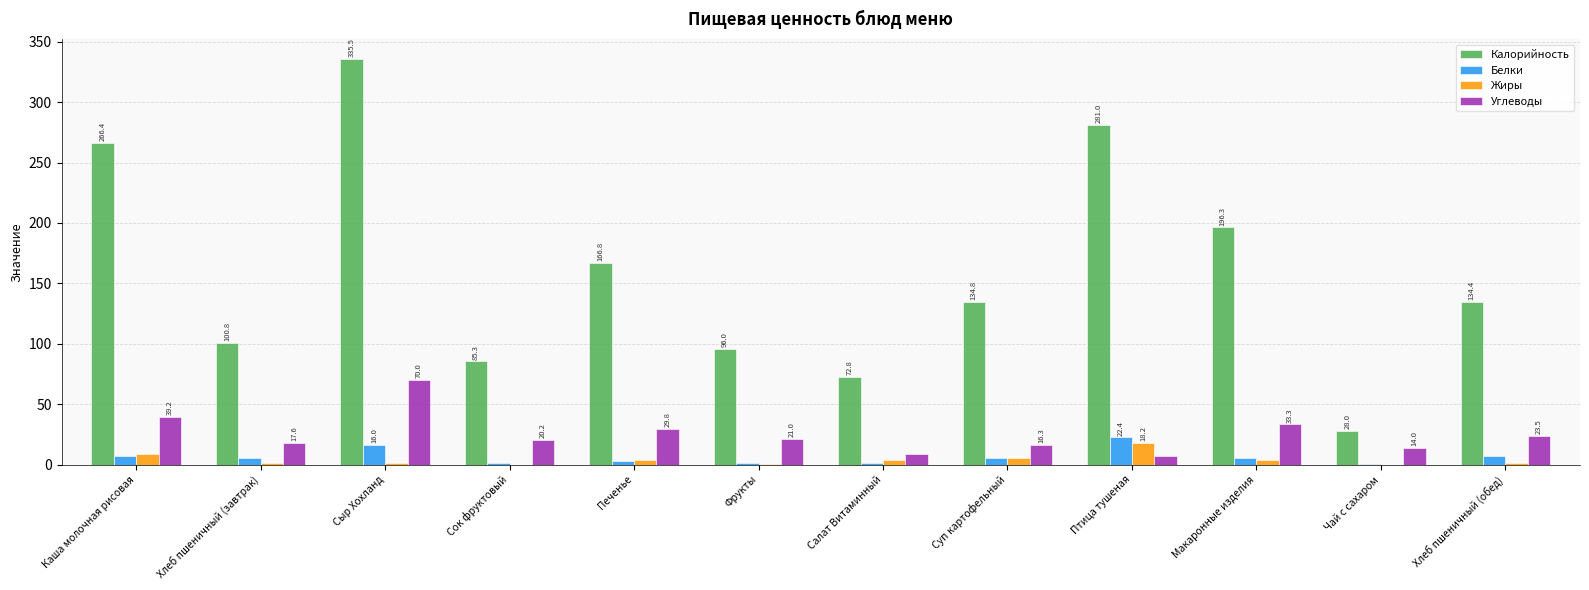

At which label is Углеводы closest to 38?

Каша молочная рисовая